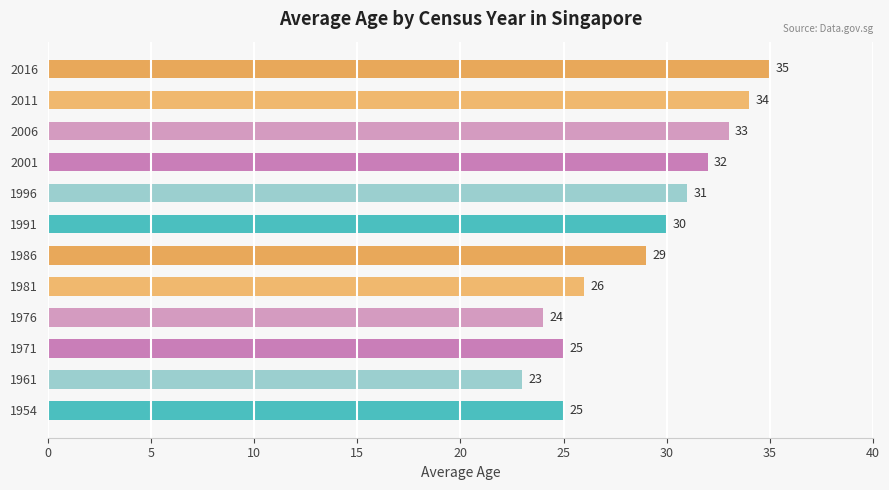

What is the ratio of the value at 1976 to the value at 1991?

0.8